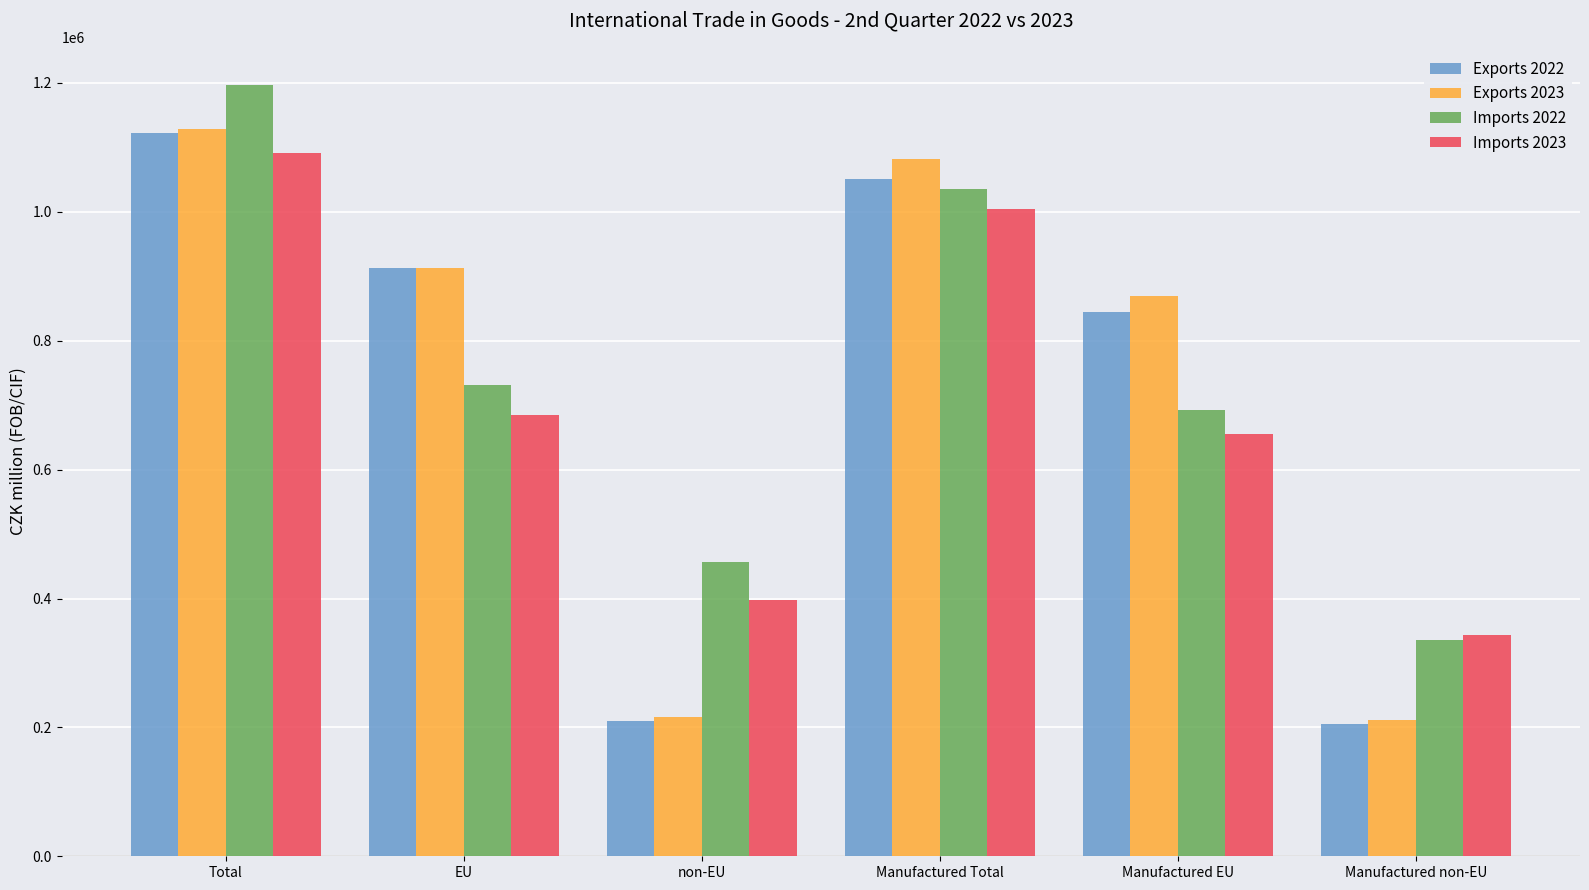

Which category has the highest value across all series?

Total